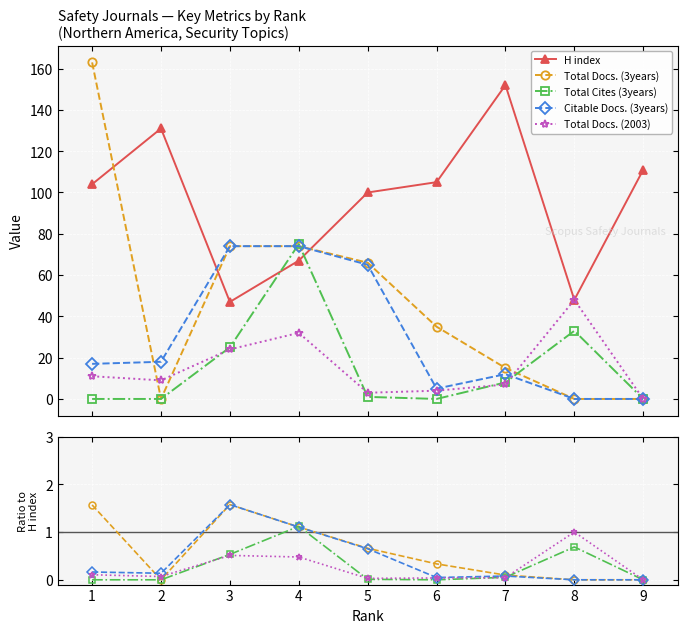

How many data points in Total Docs. (2003) are above 0?

8